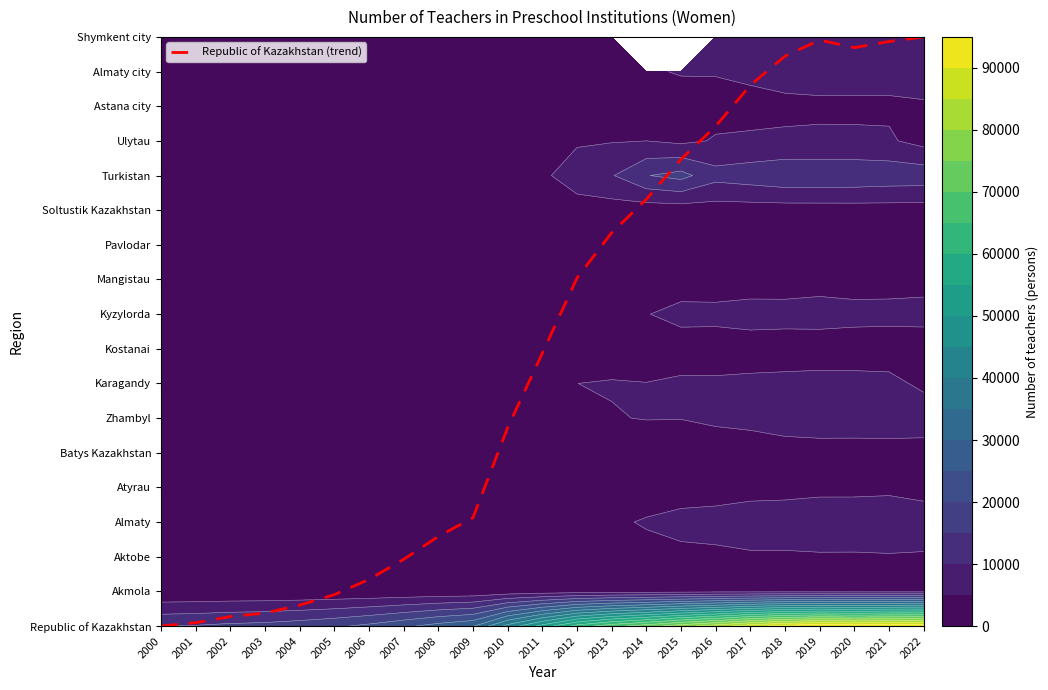

Which label corresponds to the largest value in the chart?

2022